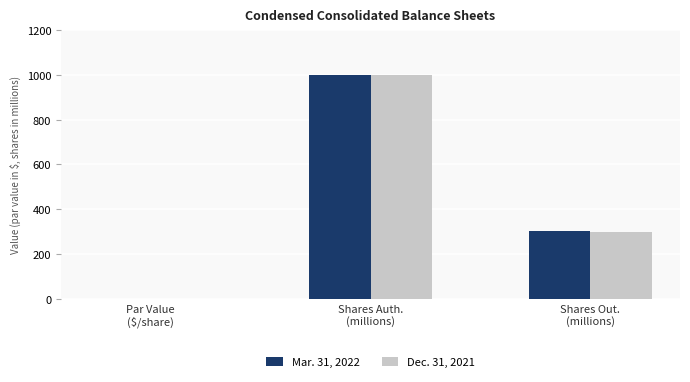

Is the value of Mar. 31, 2022 at Par Value
($/share) greater than the value of Dec. 31, 2021 at Shares Auth.
(millions)?

No